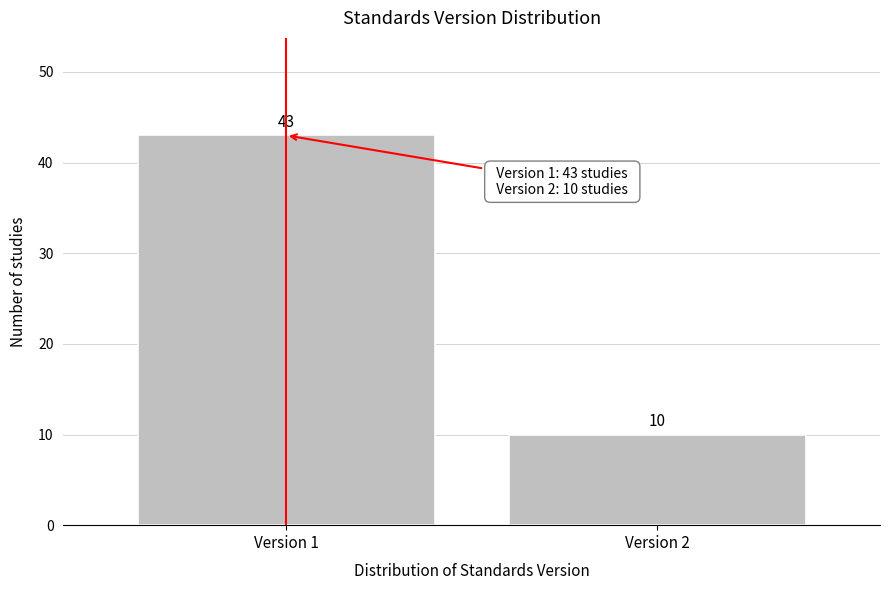

Reading right to left, what are all the values shown in this chart?

10	43